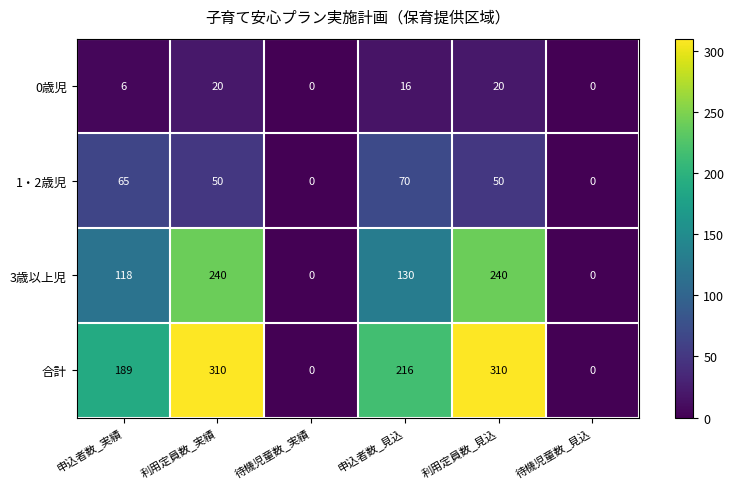

Reading left to right, extract all data points from this chart.

0歳児: 申込者数_実績=6	利用定員数_実績=20	待機児童数_実績=0	申込者数_見込=16	利用定員数_見込=20	待機児童数_見込=0
1・2歳児: 申込者数_実績=65	利用定員数_実績=50	待機児童数_実績=0	申込者数_見込=70	利用定員数_見込=50	待機児童数_見込=0
3歳以上児: 申込者数_実績=118	利用定員数_実績=240	待機児童数_実績=0	申込者数_見込=130	利用定員数_見込=240	待機児童数_見込=0
合計: 申込者数_実績=189	利用定員数_実績=310	待機児童数_実績=0	申込者数_見込=216	利用定員数_見込=310	待機児童数_見込=0